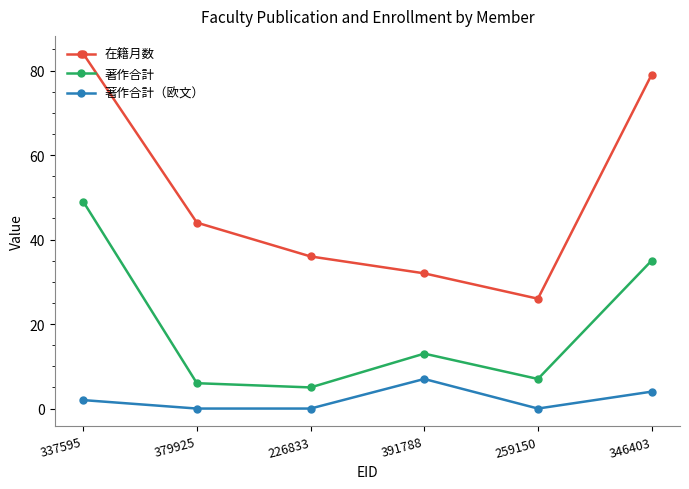

What is the label of the 3rd point from the right?

391788